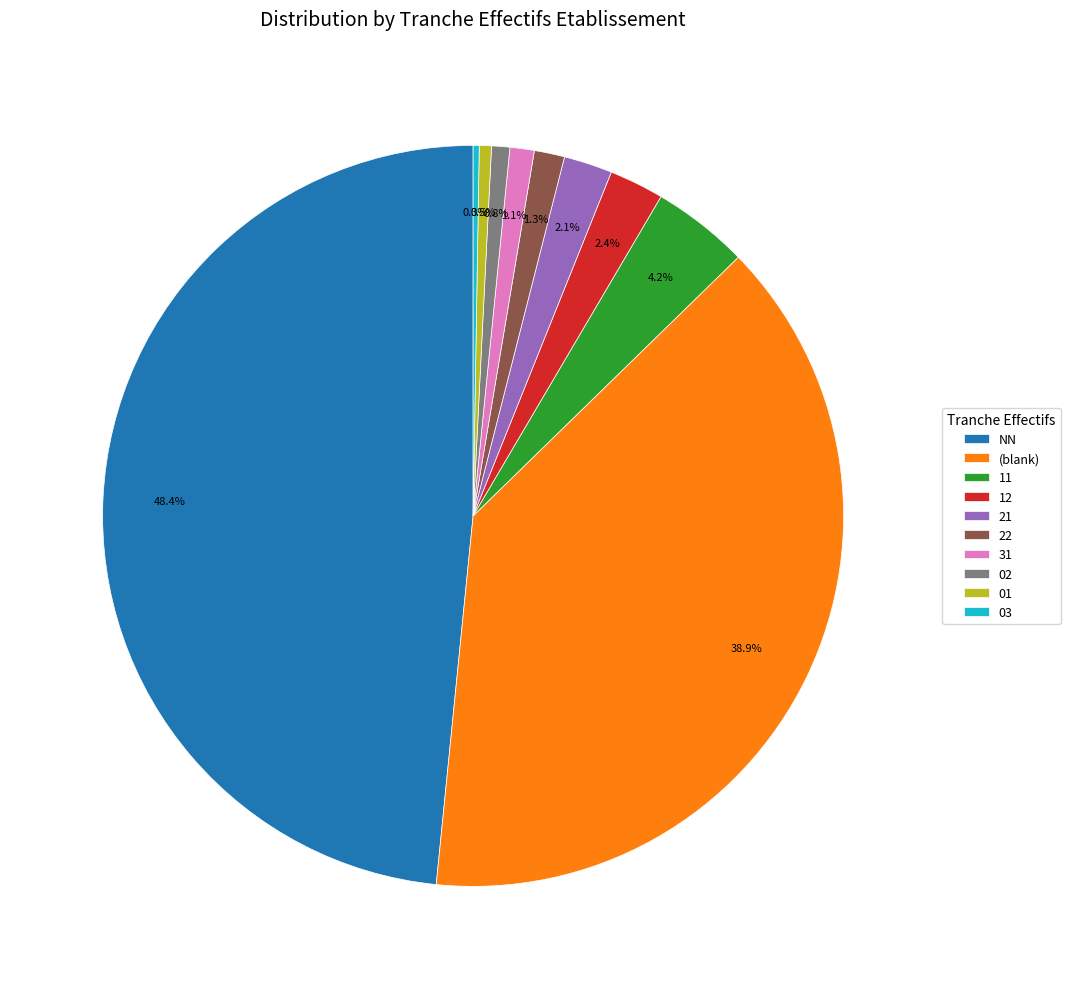

Is NN the majority of the pie?

No